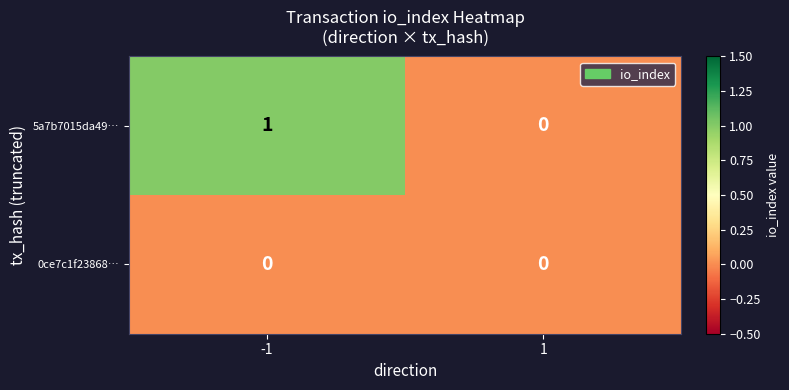

Which series has the largest total across all categories?

5a7b7015da49…